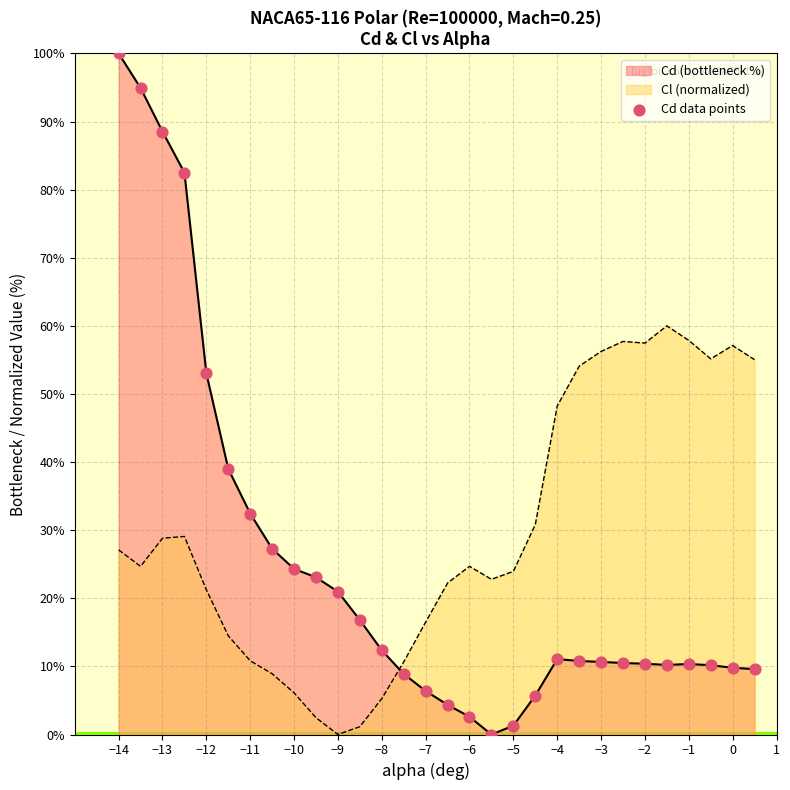

Which series has the largest range (max minus min)?

Cd (bottleneck %)